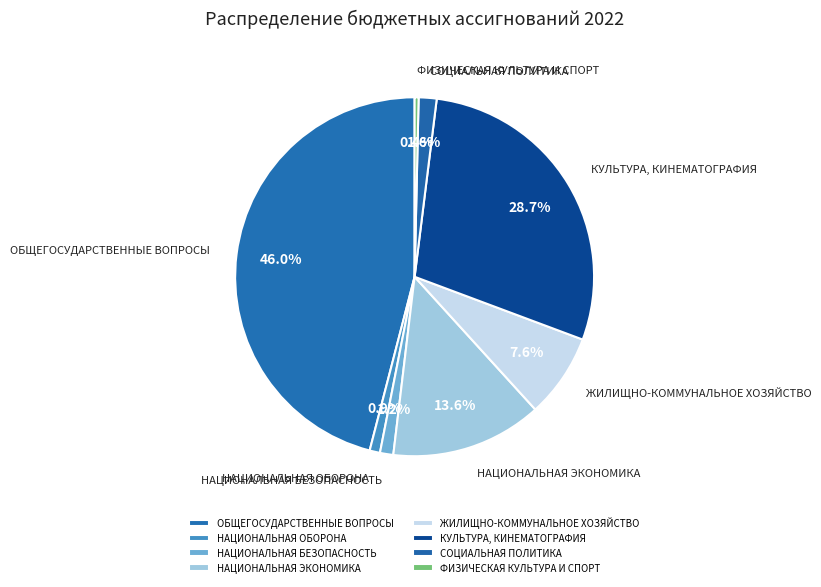

Which category has the smallest portion of the pie?

ФИЗИЧЕСКАЯ КУЛЬТУРА И СПОРТ